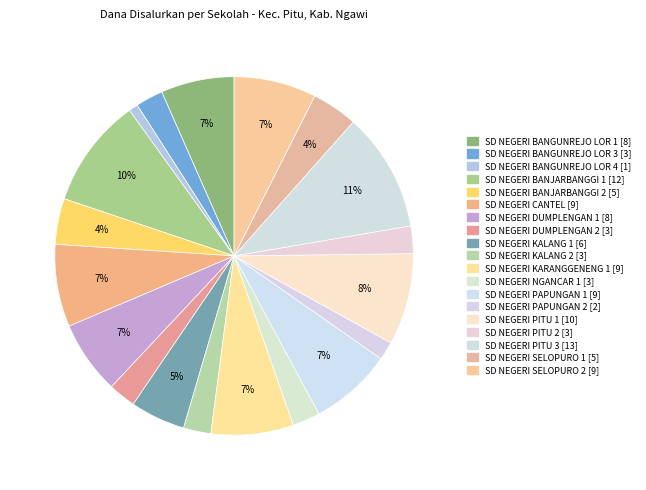

What percentage do SD NEGERI KALANG 1 and SD NEGERI NGANCAR 1 together represent?

7.4%